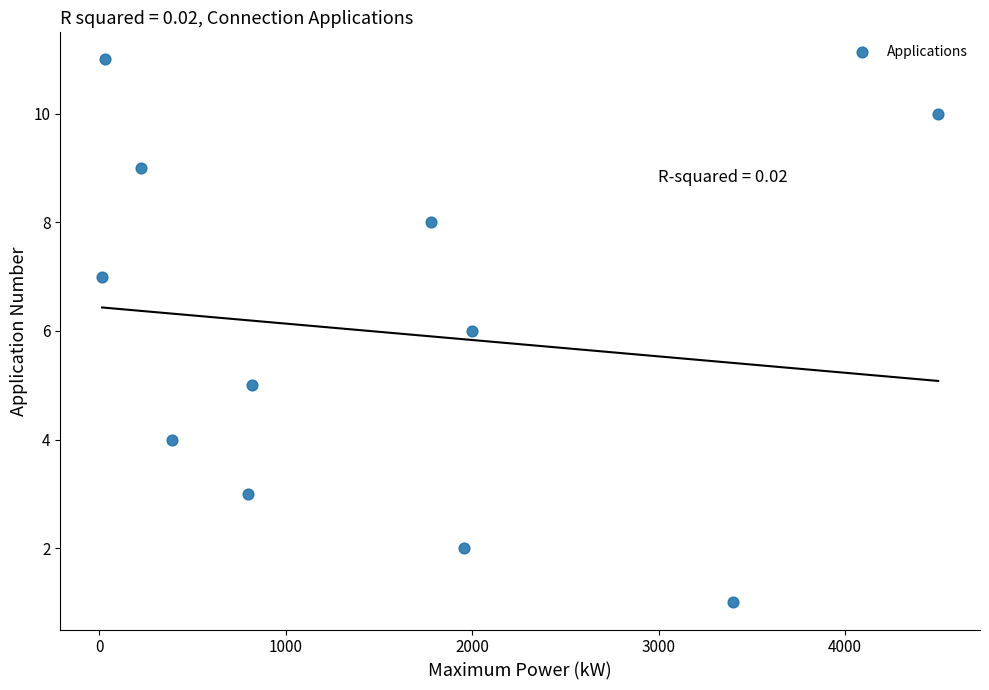

What is the average Y value?

6